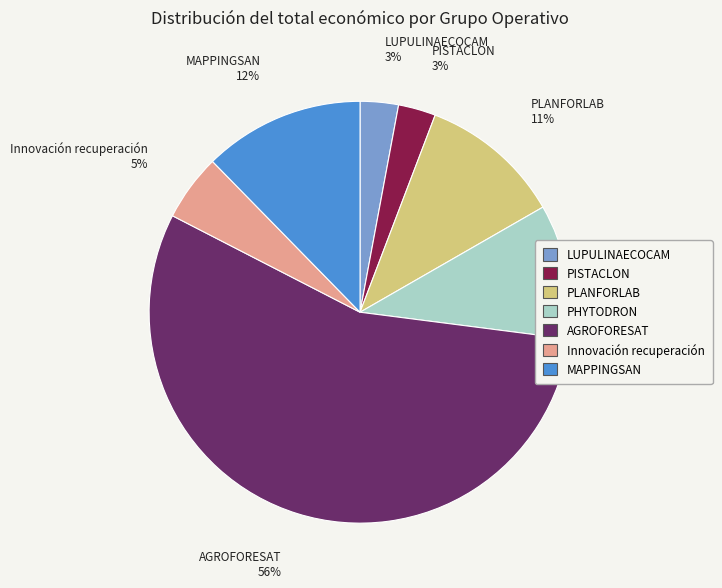

How many slices are in this pie chart?

7